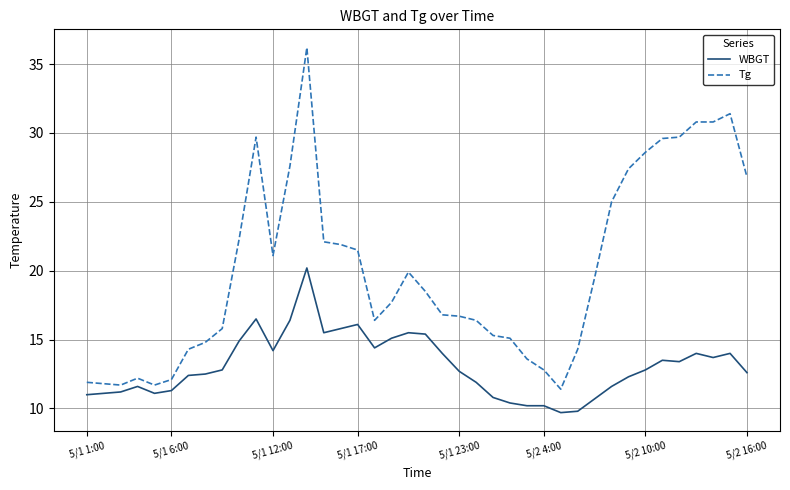

What is the smallest value displayed?

9.7